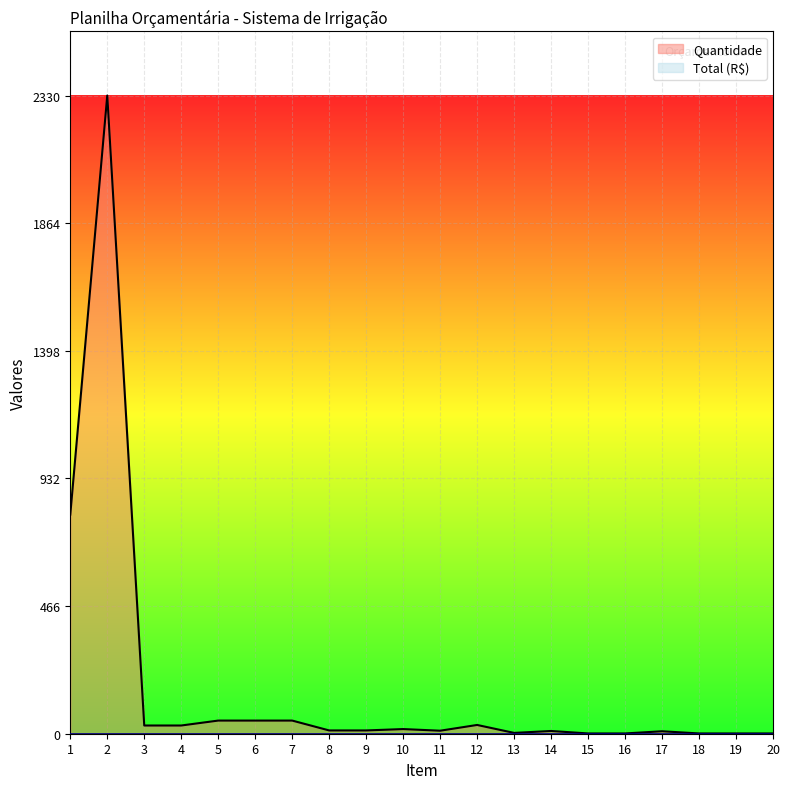

True or false: Quantidade_line and Total (R$)_line intersect in this chart.

False